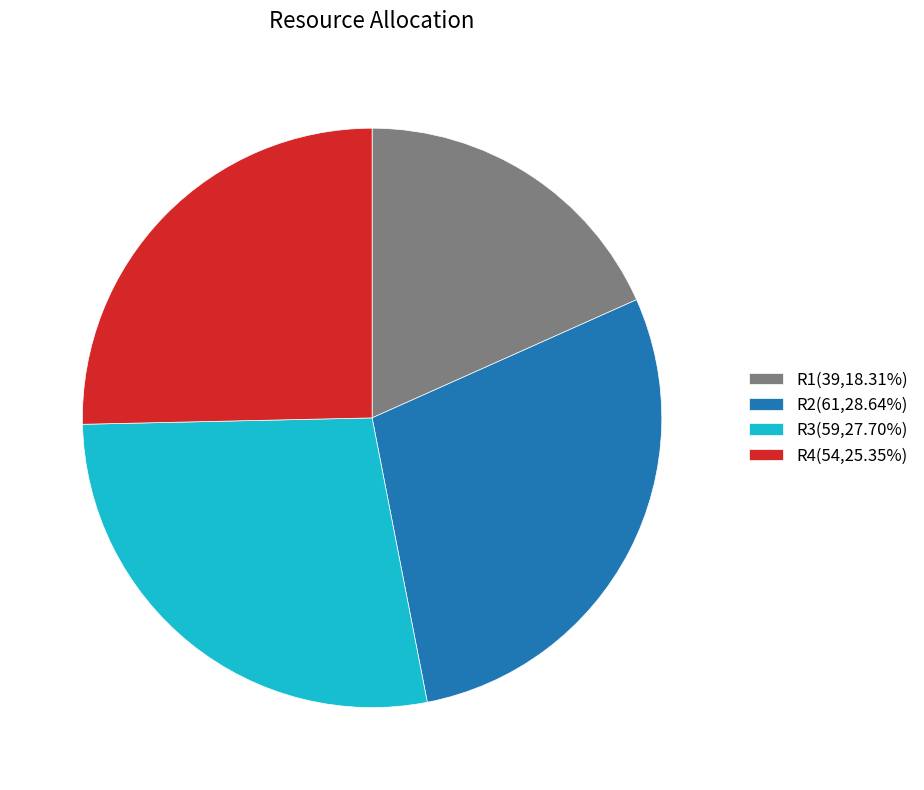

Does R1 represent more than half of the total?

No